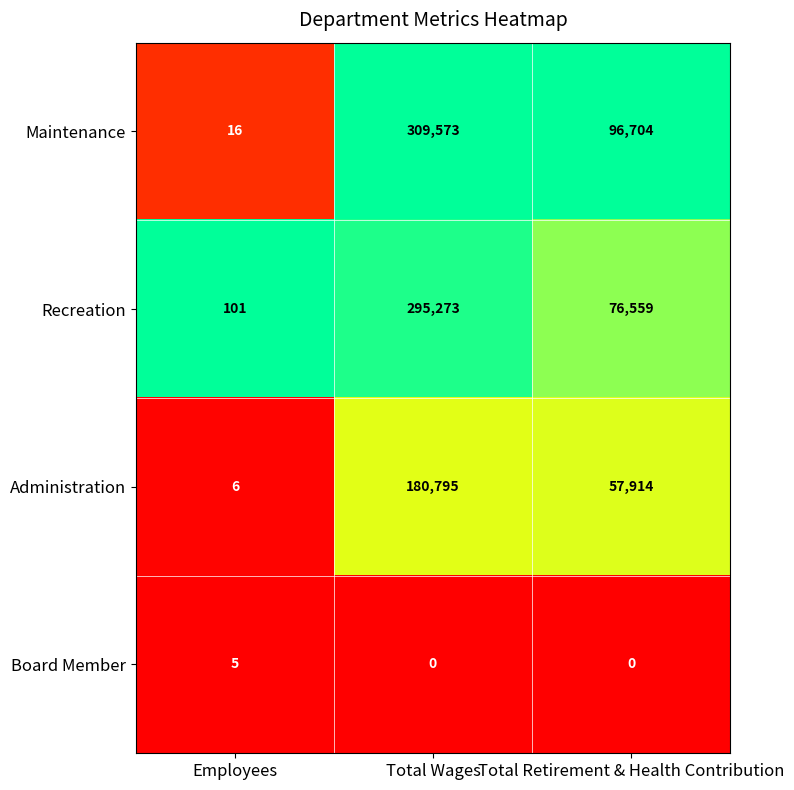

What is the difference between the highest and lowest values at Total Wages?

309573